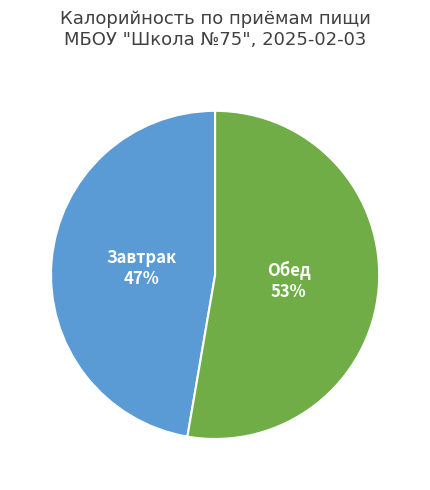

To the nearest percent, what is the average slice percentage?

50%